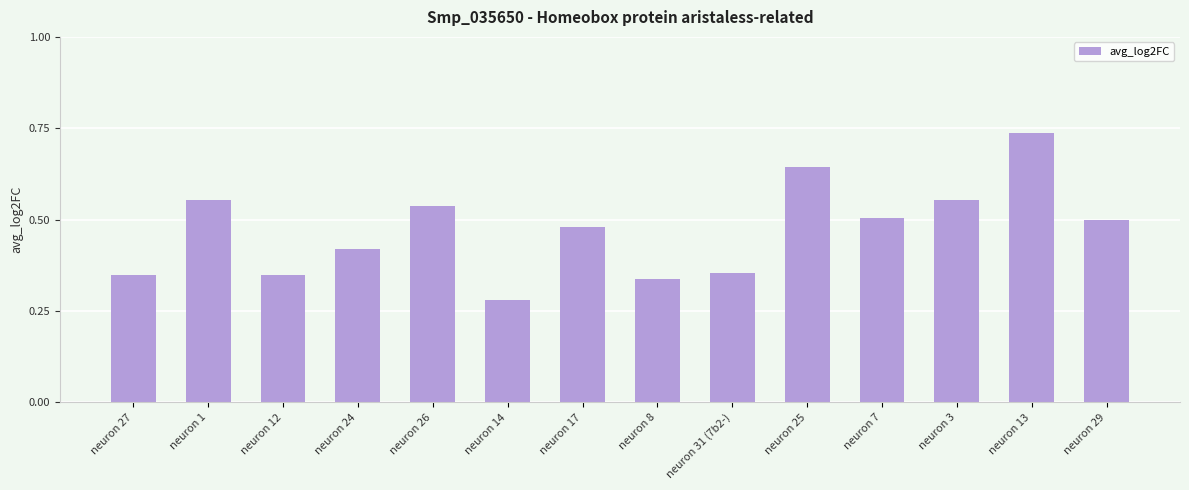

Which label corresponds to the smallest value in the chart?

neuron 14